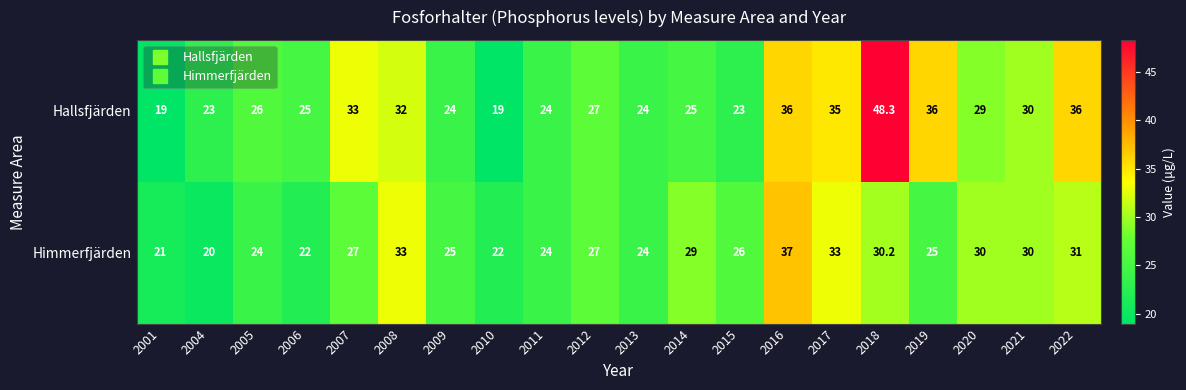

True or false: Hallsfjärden has a value of 9.5 at 2012.

False